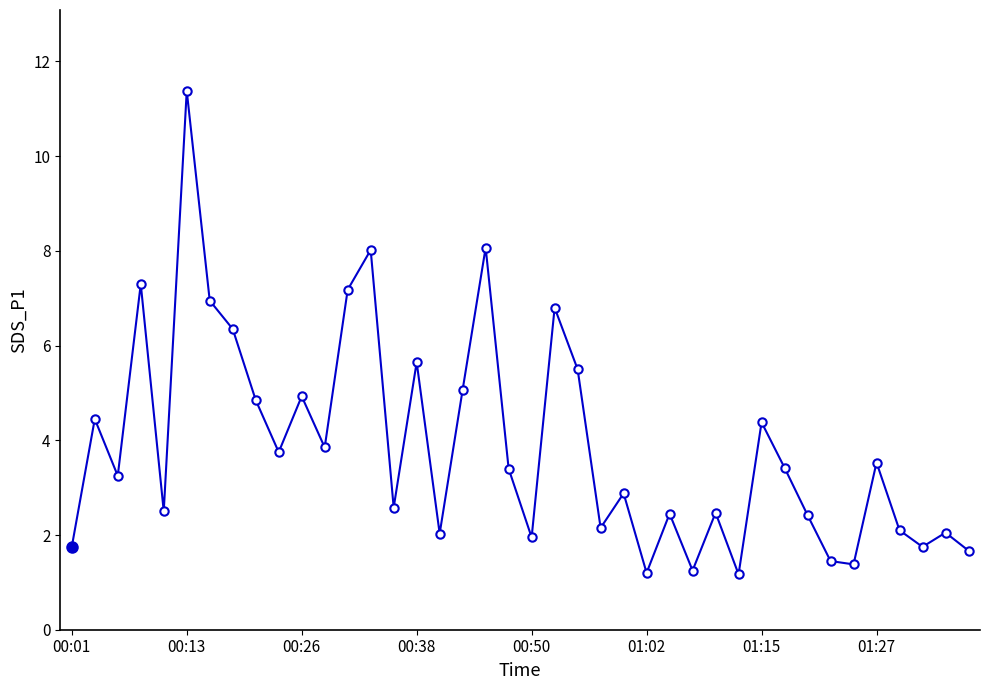

How many points are higher than both their immediate neighbors (excluding endpoints)?

14